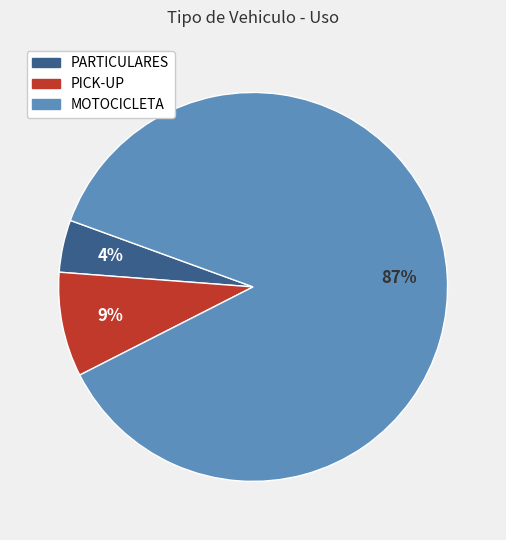

Does MOTOCICLETA represent more than half of the total?

Yes